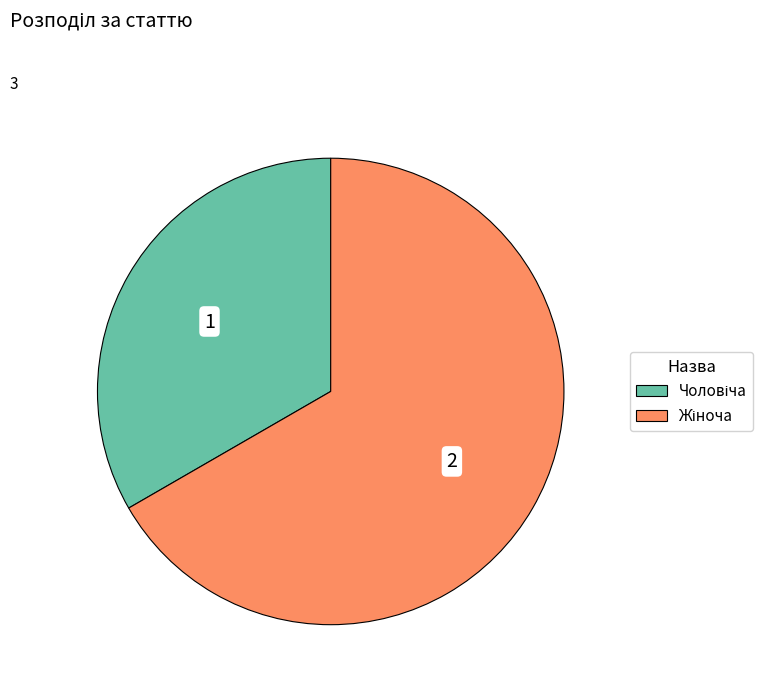

Is there any slice that represents more than half of the pie?

Yes